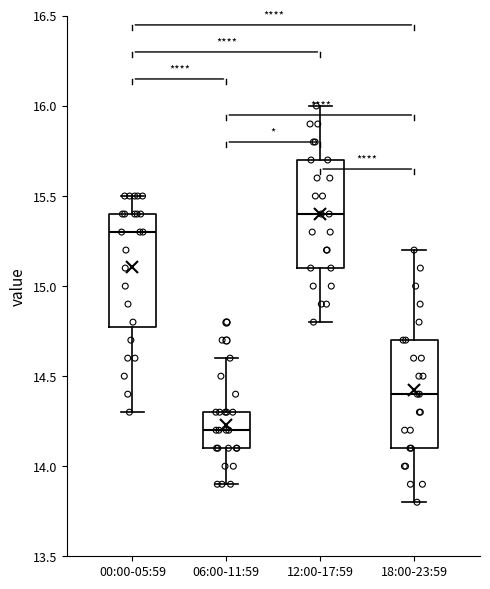

Reading left to right, read every box against the y-axis: the position of its median line, the range the box covers, and the ends of its whiskers. The values are not printed on the chart, so give them approximately, as read against the axis.

00:00-05:59: median 15.3, box 14.8 to 15.4, whiskers 14.3 to 15.5
06:00-11:59: median 14.2, box 14.1 to 14.3, whiskers 13.9 to 14.6
12:00-17:59: median 15.4, box 15.1 to 15.7, whiskers 14.8 to 16.0
18:00-23:59: median 14.4, box 14.1 to 14.7, whiskers 13.8 to 15.2